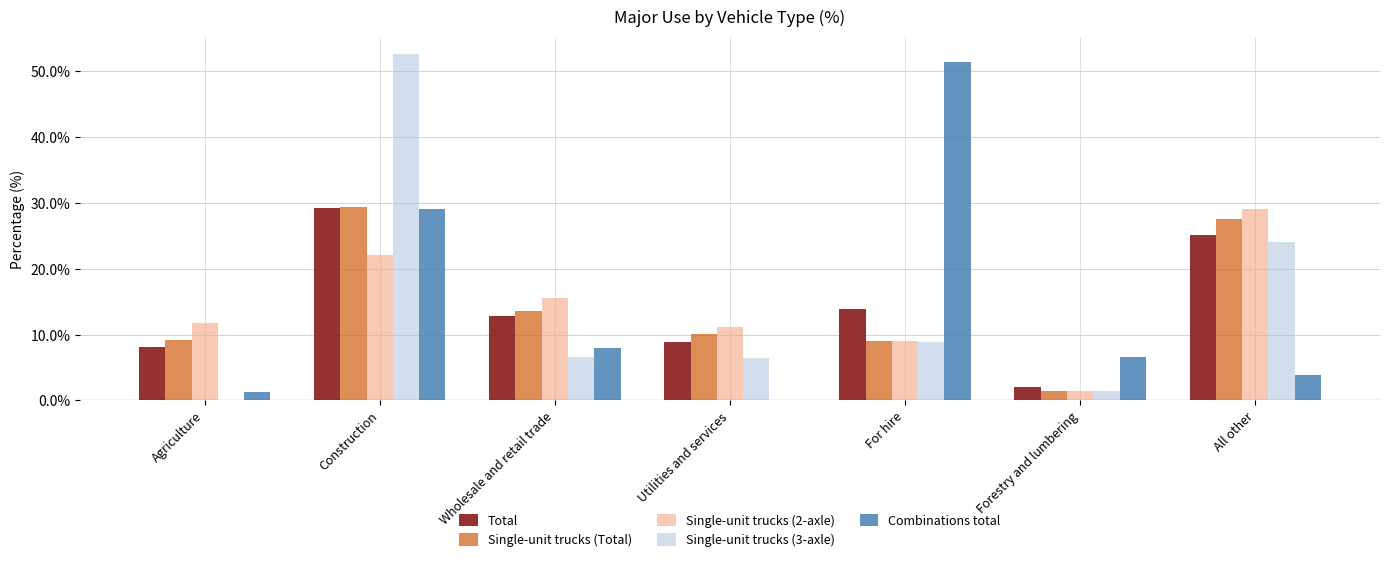

How many groups of bars are there?

7